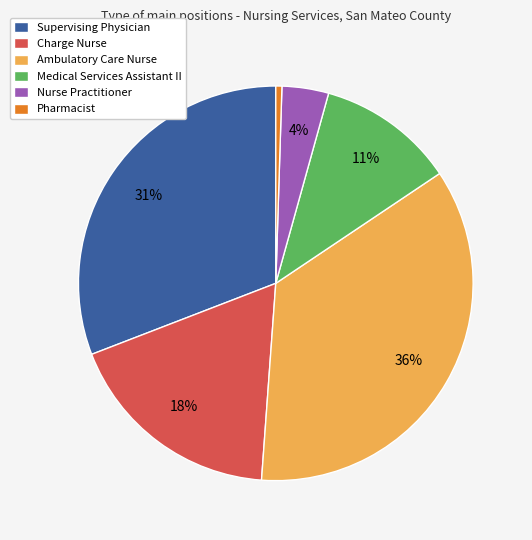

The Nurse Practitioner slice represents 4% of the pie. True or false?

True